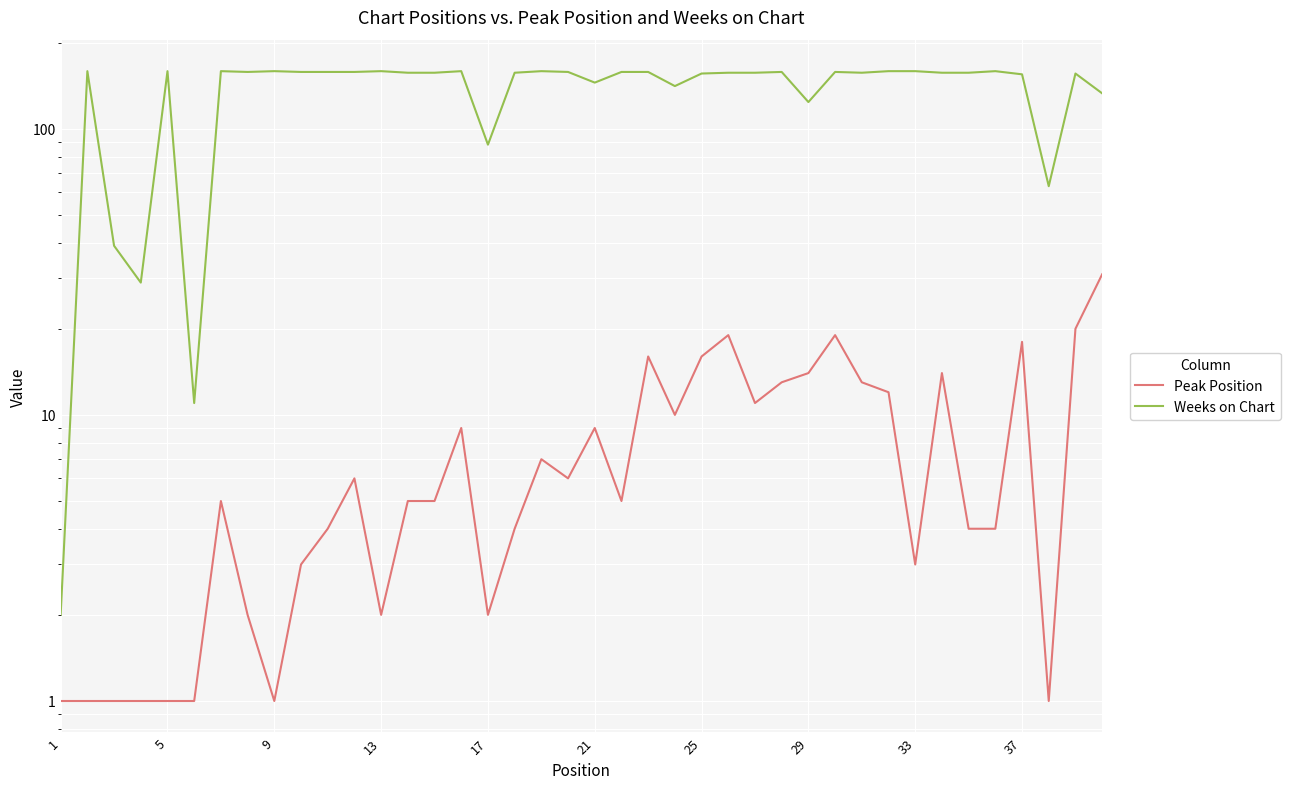

What is the minimum value shown in the chart?

1